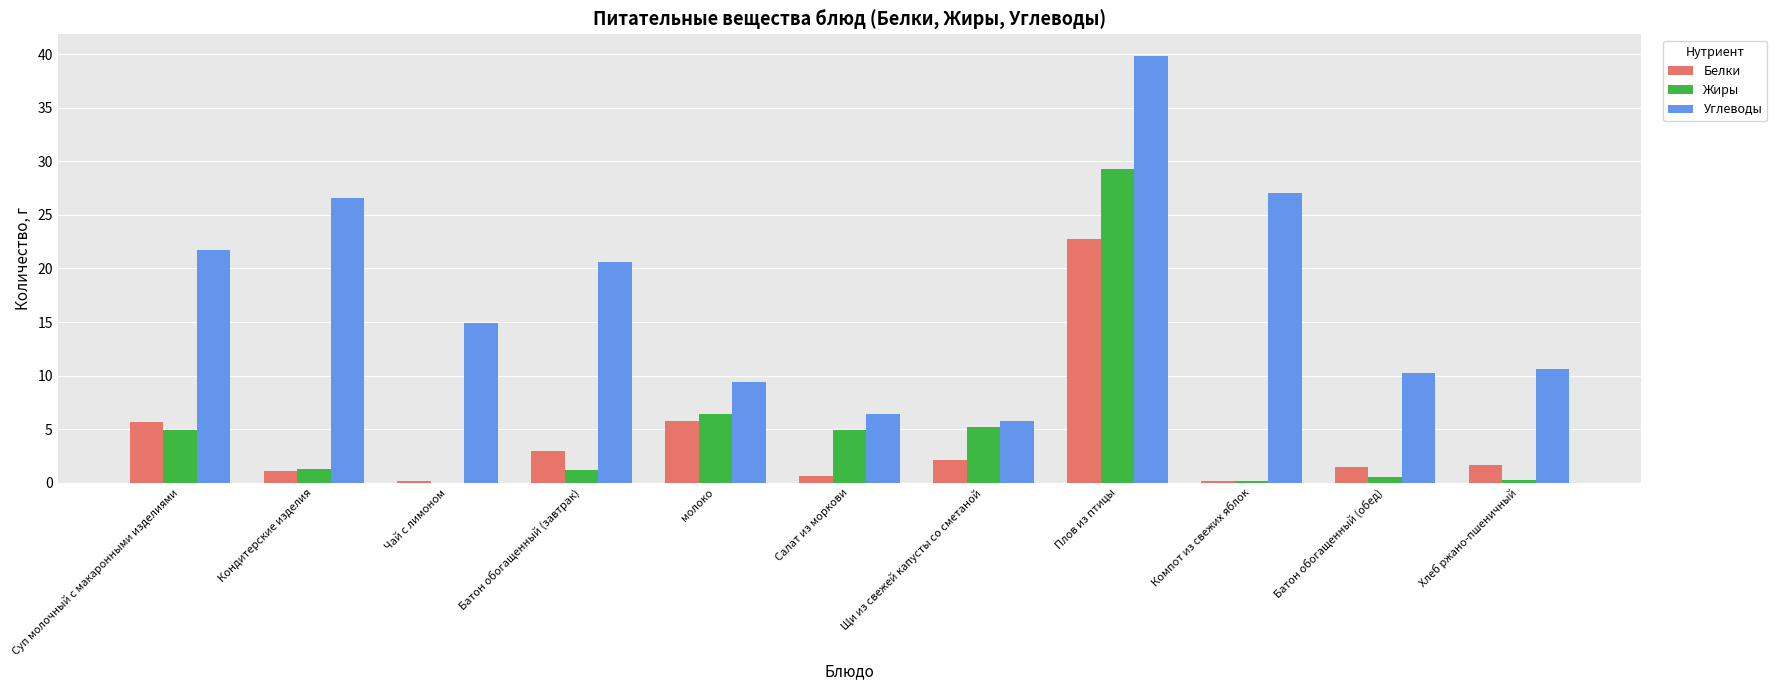

Read the Углеводы value at Хлеб ржано-пшеничный.

10.6